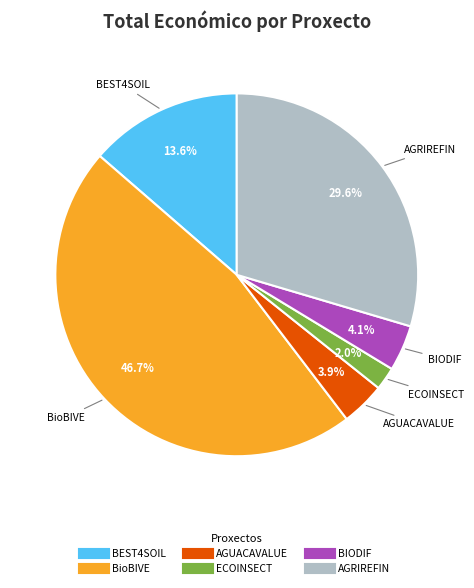

To the nearest percent, what portion does BIODIF represent?

4%